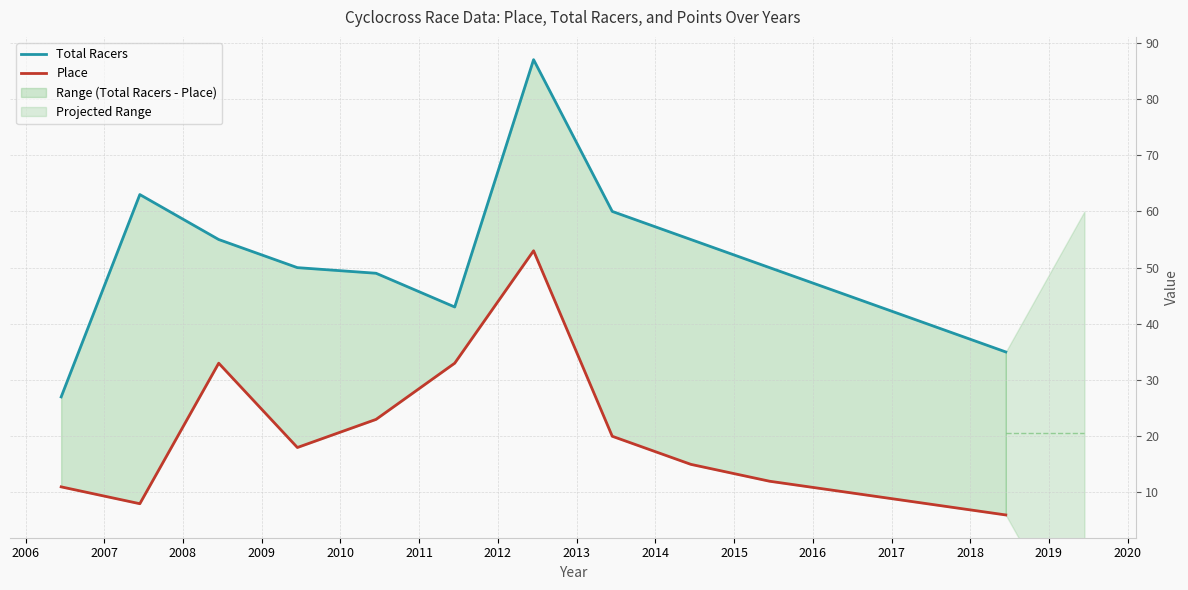

Which series has the largest total across all categories?

Total Racers